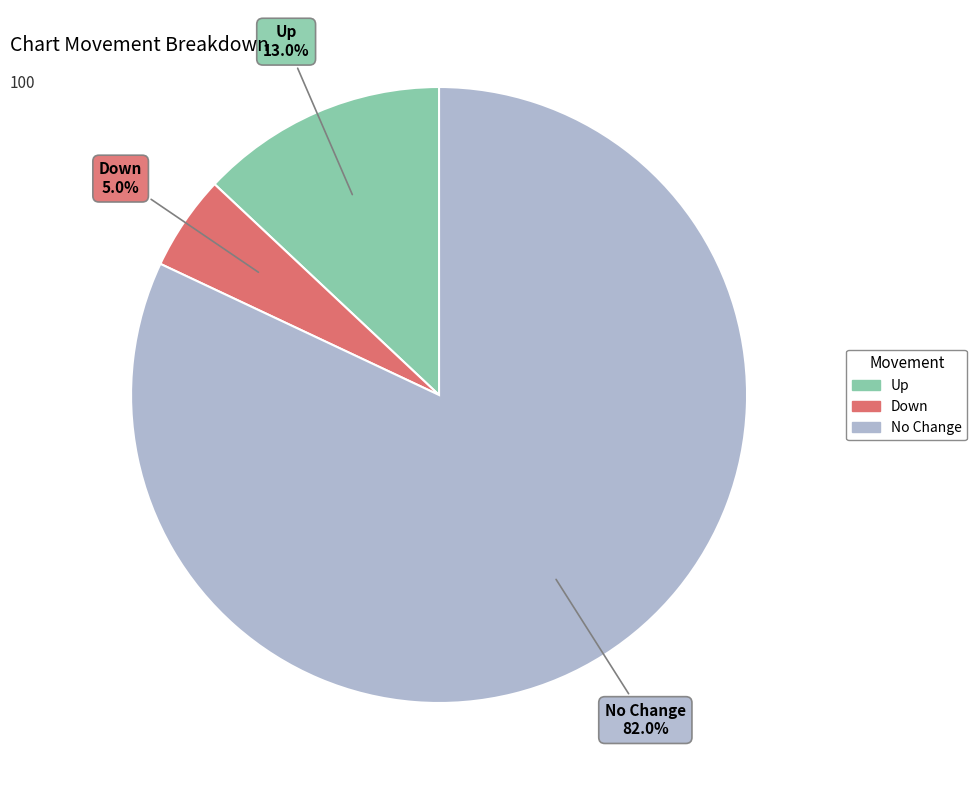

Does any single category account for the majority?

Yes